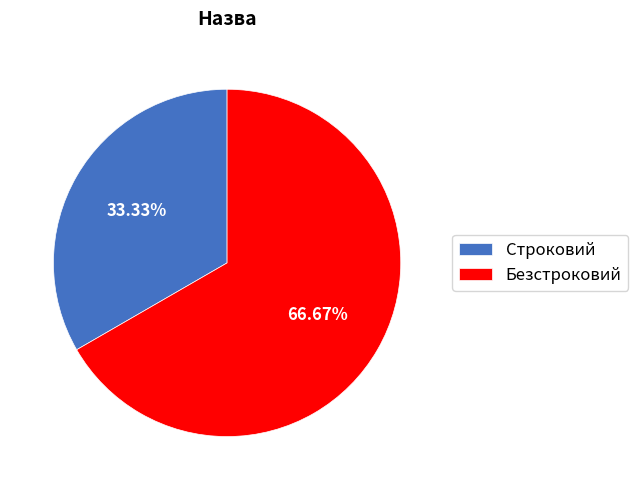

What percentage is the Строковий slice, to the nearest percent?

33%